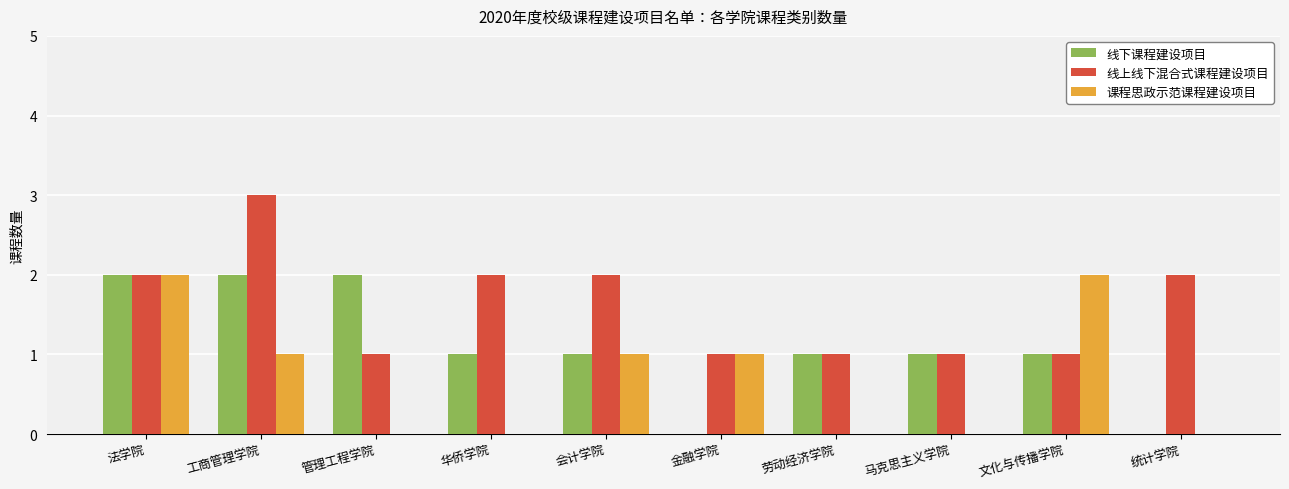

Is the value of 课程思政示范课程建设项目 at 劳动经济学院 greater than the value of 线上线下混合式课程建设项目 at 华侨学院?

No